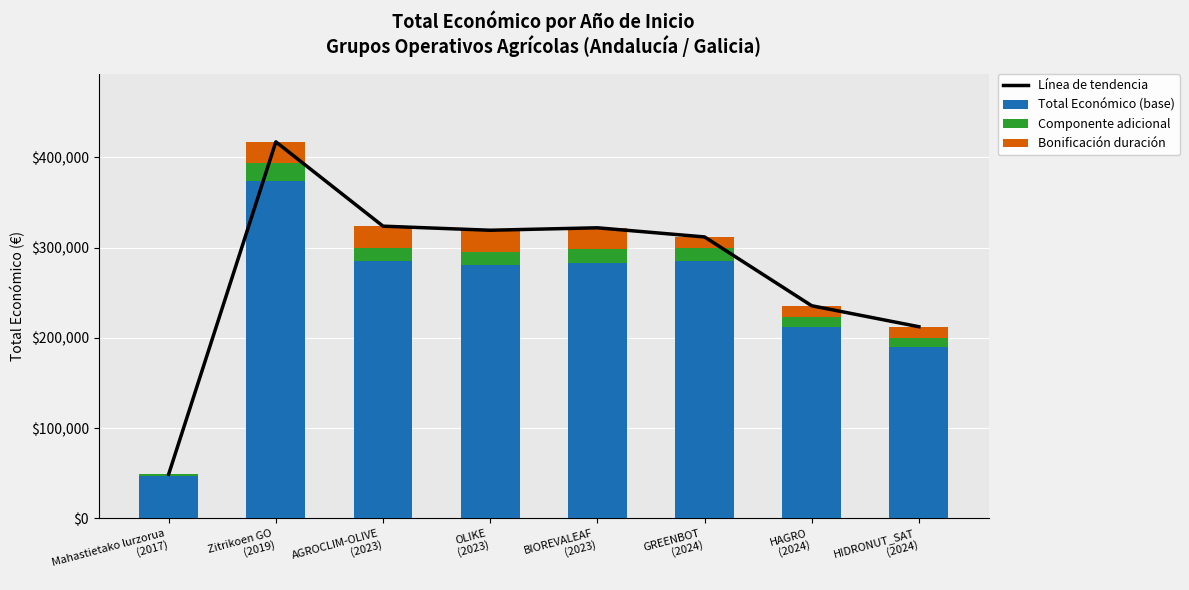

The Bonificación duración series shows 24000.0 at OLIKE
(2023). True or false?

True